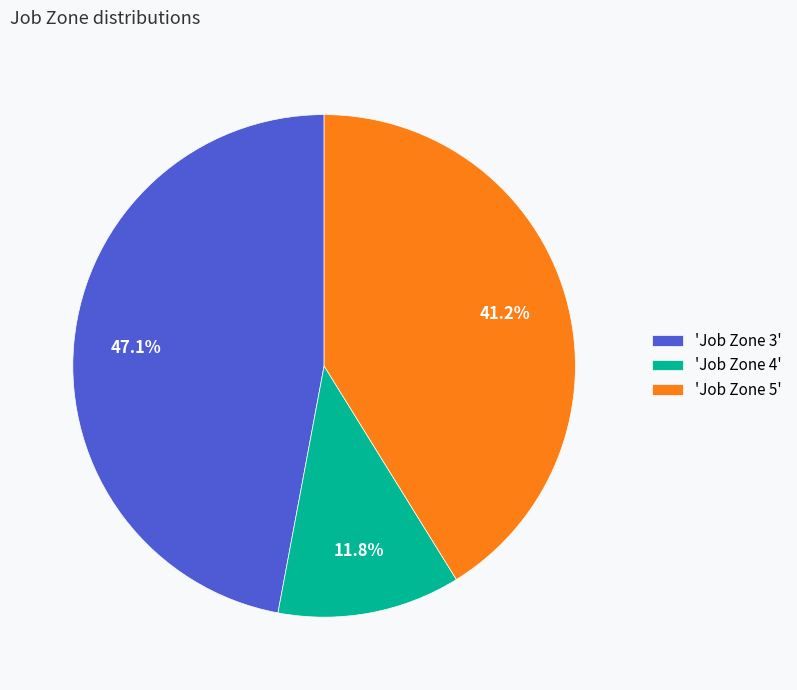

How many segments does this pie chart have?

3